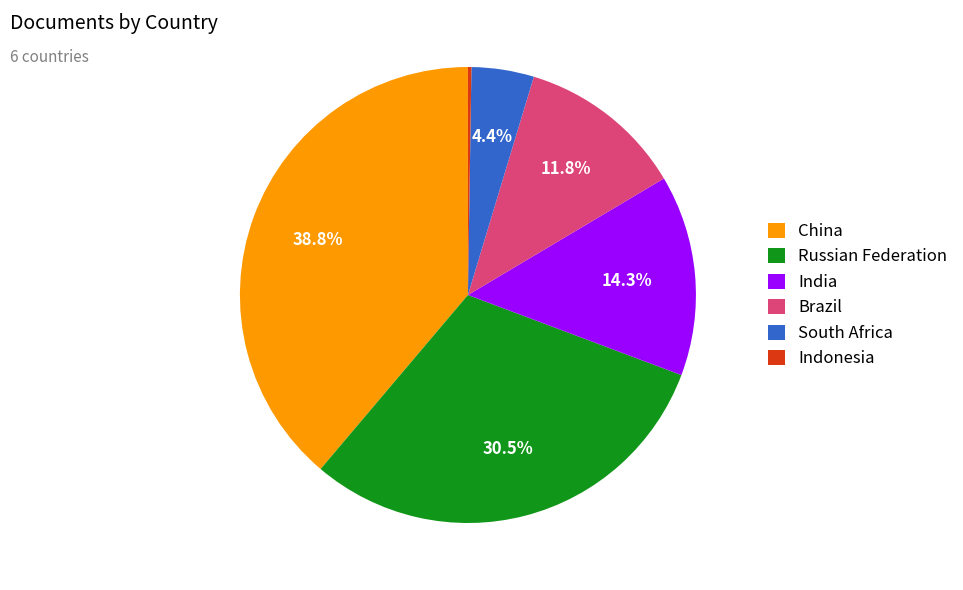

Does any single category account for the majority?

No